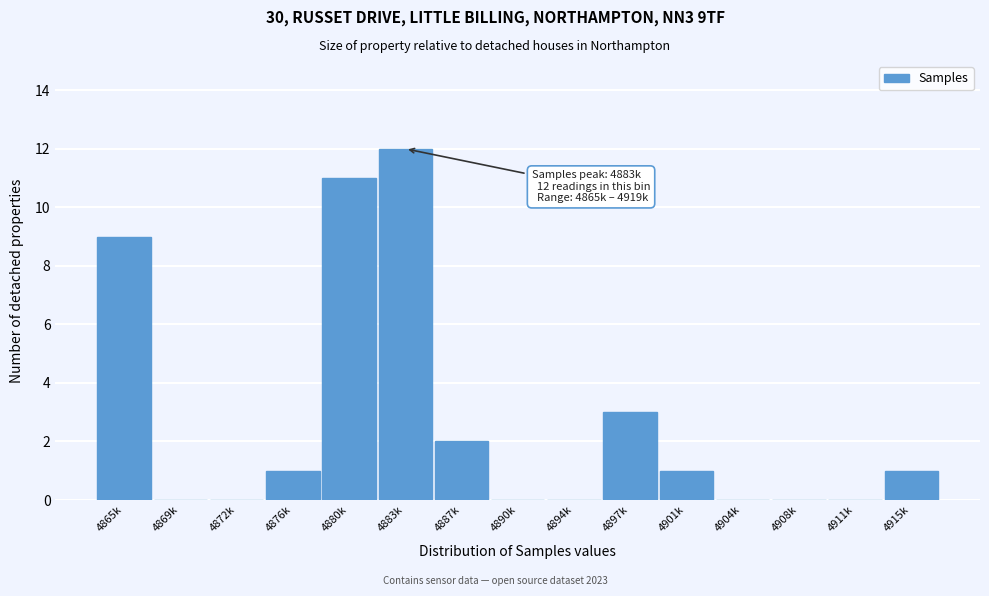

Reading right to left, what are all the values shown in this chart?

4915k=1	4911k=0	4908k=0	4904k=0	4901k=1	4897k=3	4894k=0	4890k=0	4887k=2	4883k=12	4880k=11	4876k=1	4872k=0	4869k=0	4865k=9